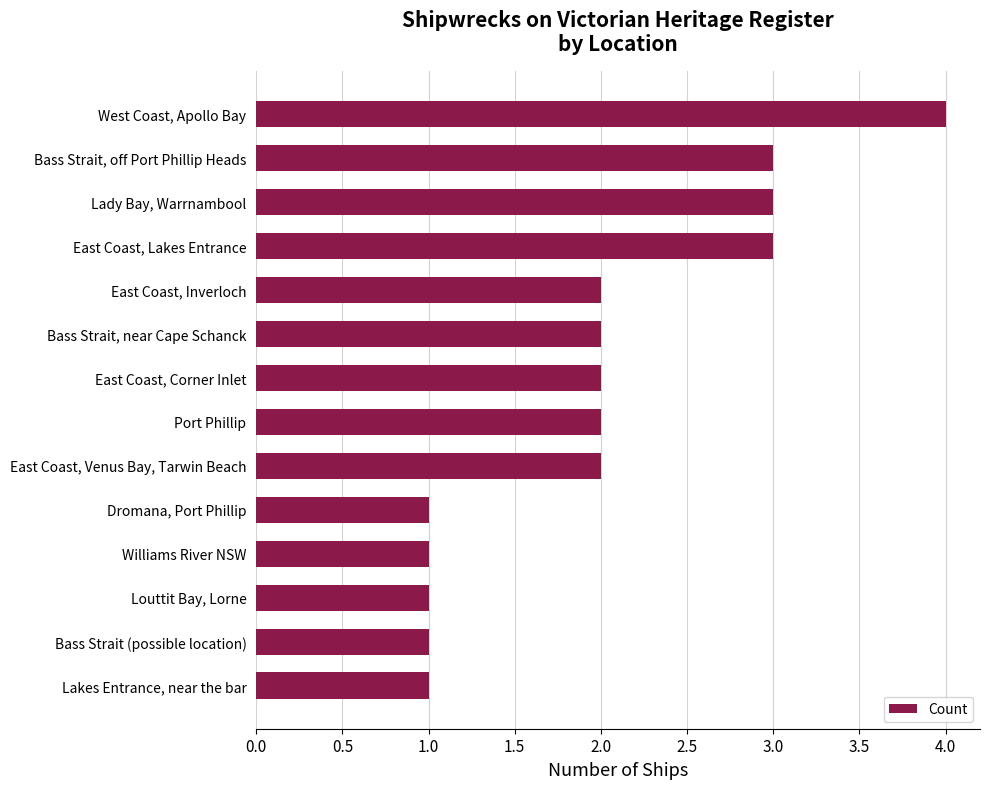

Reading bottom to top, list all the values displayed in this chart.

1	1	1	1	1	2	2	2	2	2	3	3	3	4